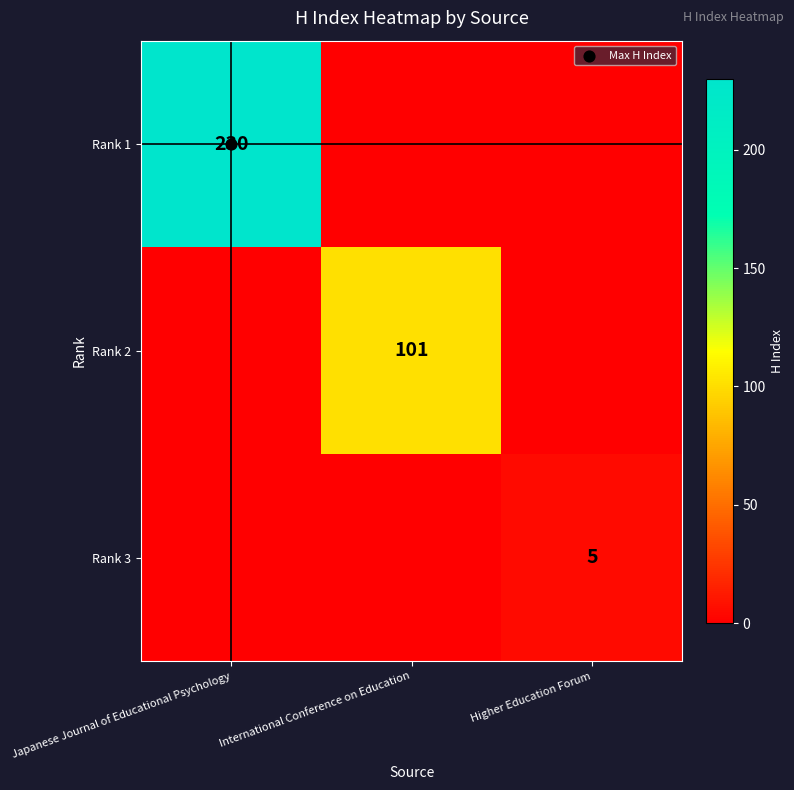

At which category does the chart reach its minimum across all series?

International Conference on Education